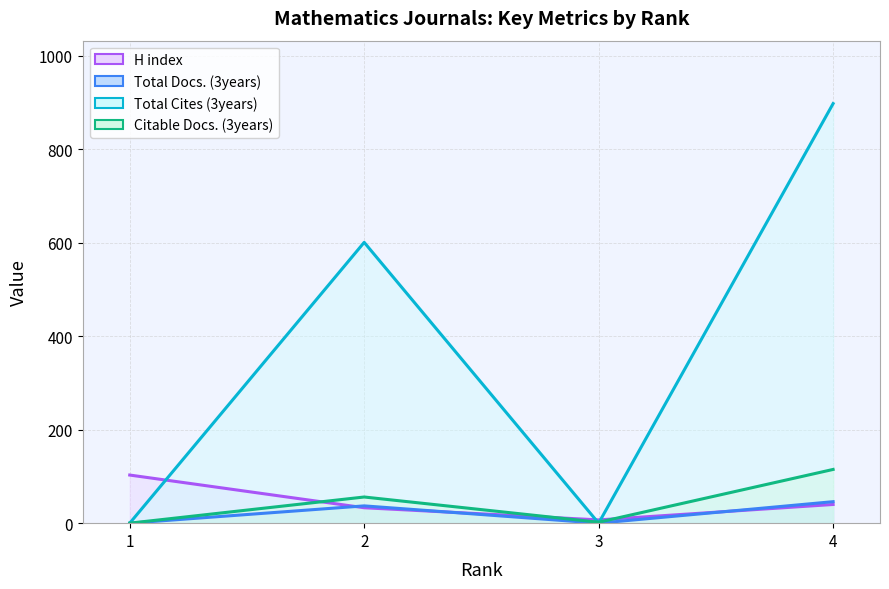

The H index series shows 40 at 4. True or false?

True